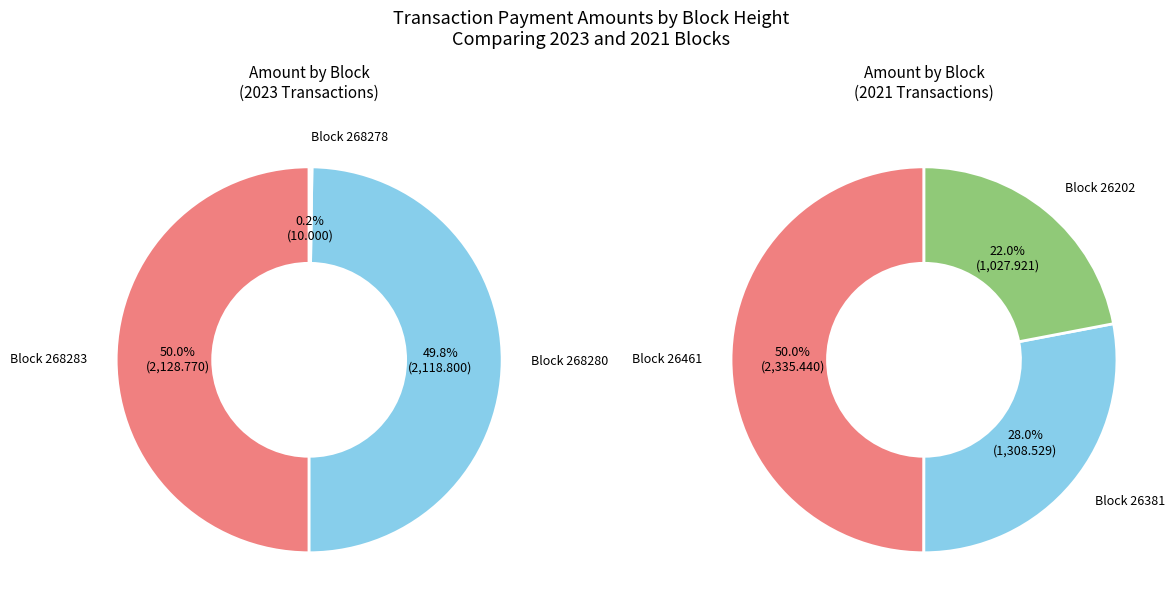

What is the largest slice in the pie chart?

26461